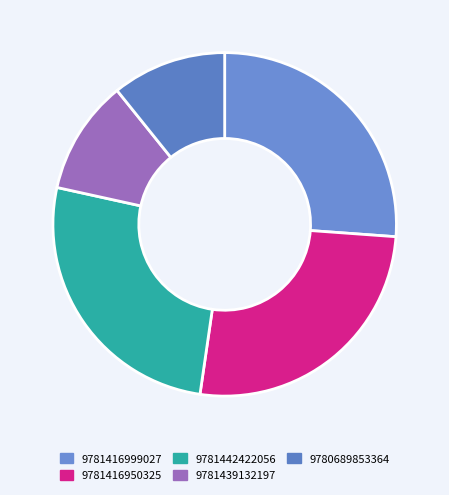

How many slices are in this pie chart?

5